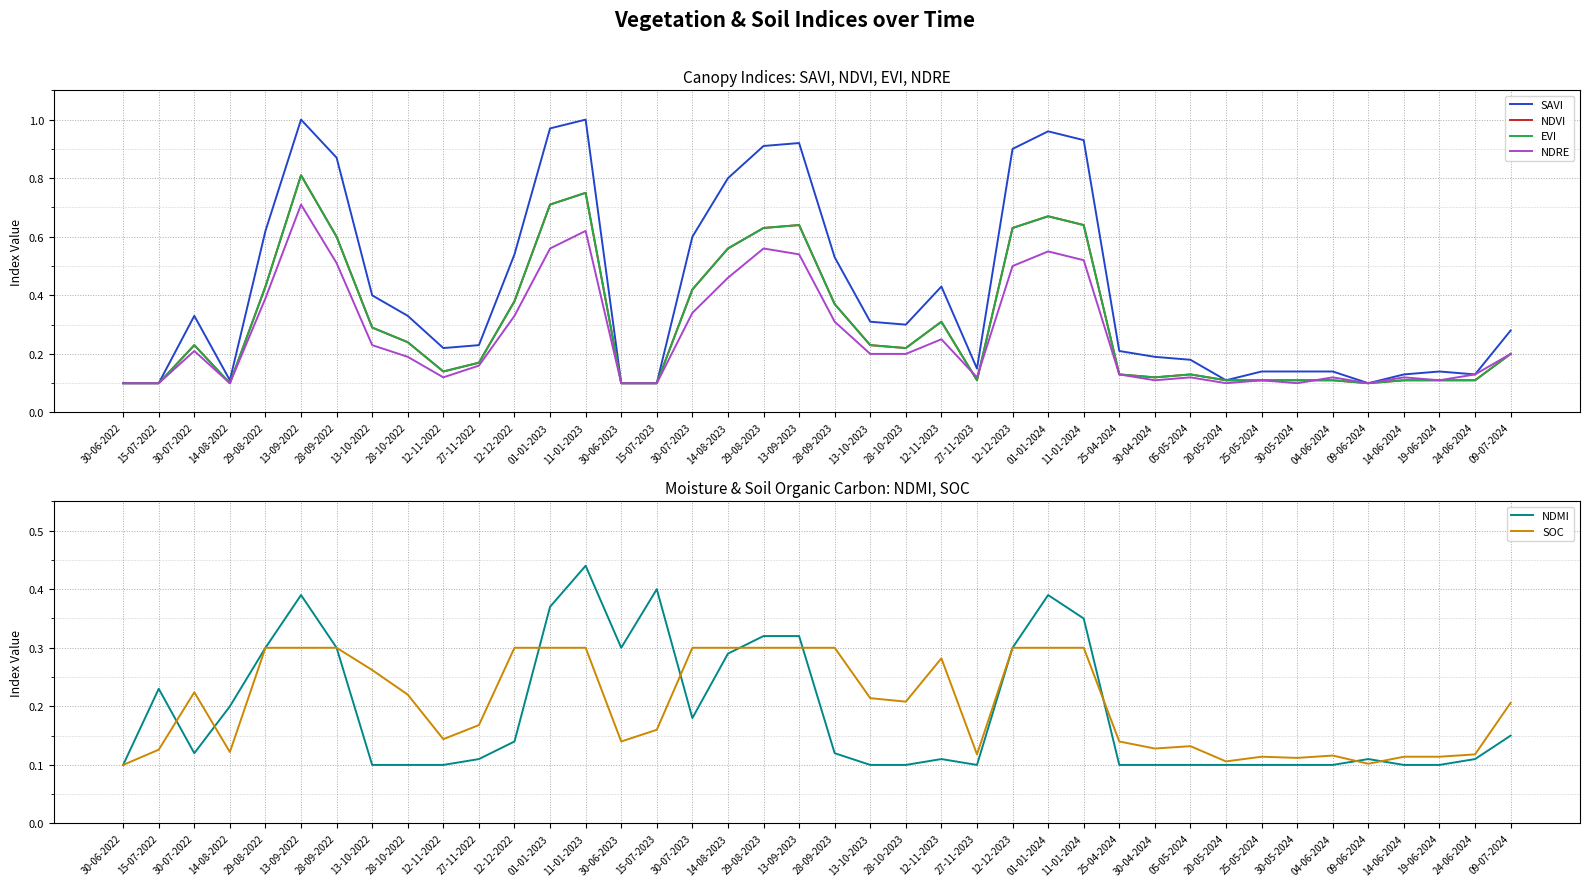

Which series has the largest range (max minus min)?

SAVI